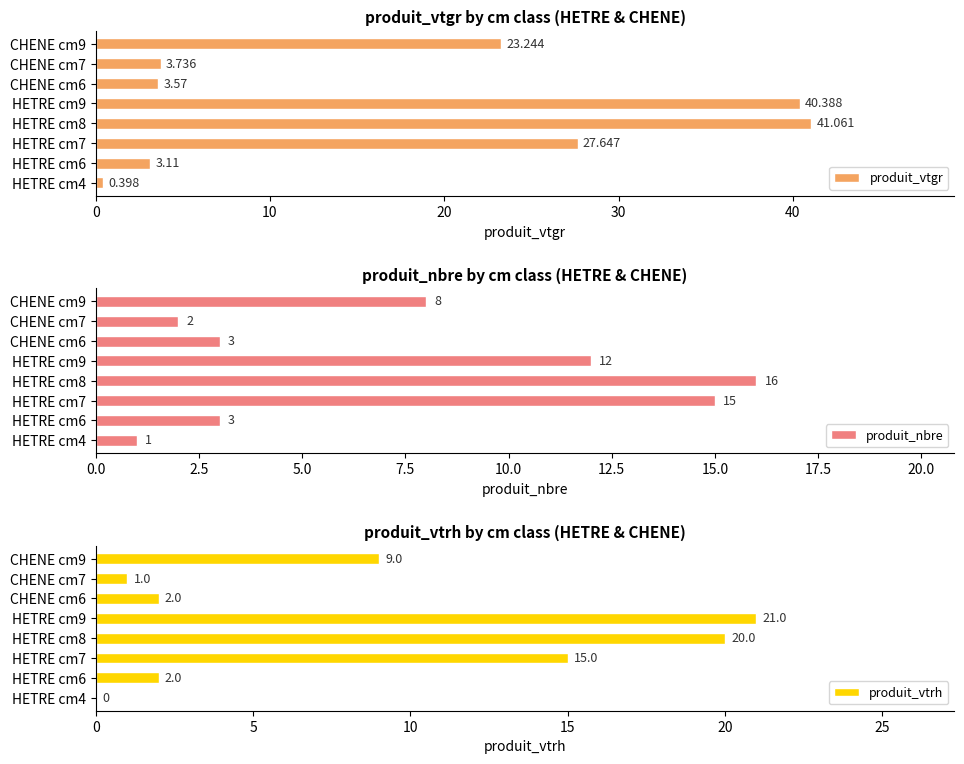

What is the sum of the produit_nbre values at CHENE cm7 and HETRE cm4?

3